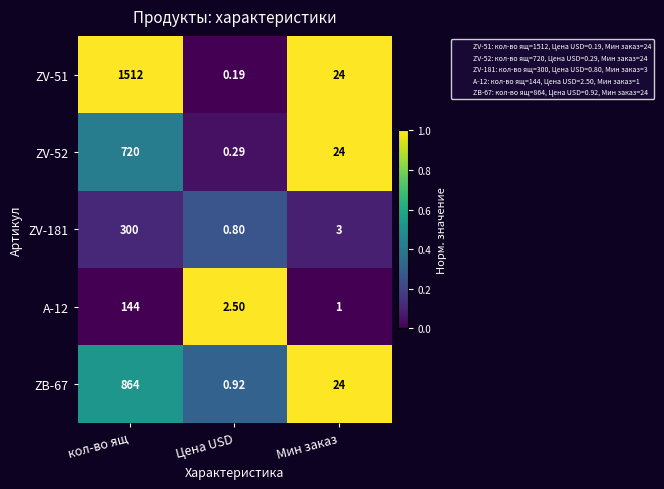

At which label does ZV-51 reach its peak?

кол-во ящ